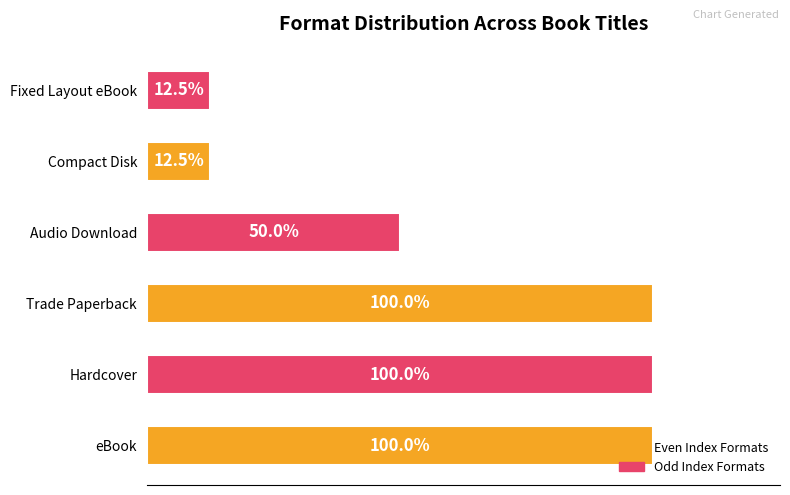

Are the bars grouped side by side (vs. stacked)?

No